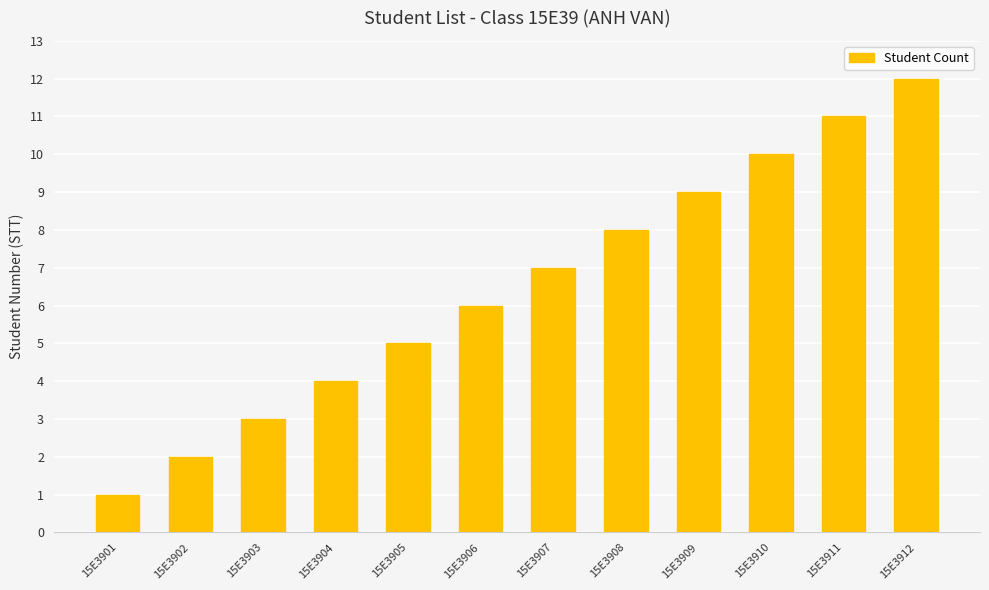

What is the greatest value displayed?

12